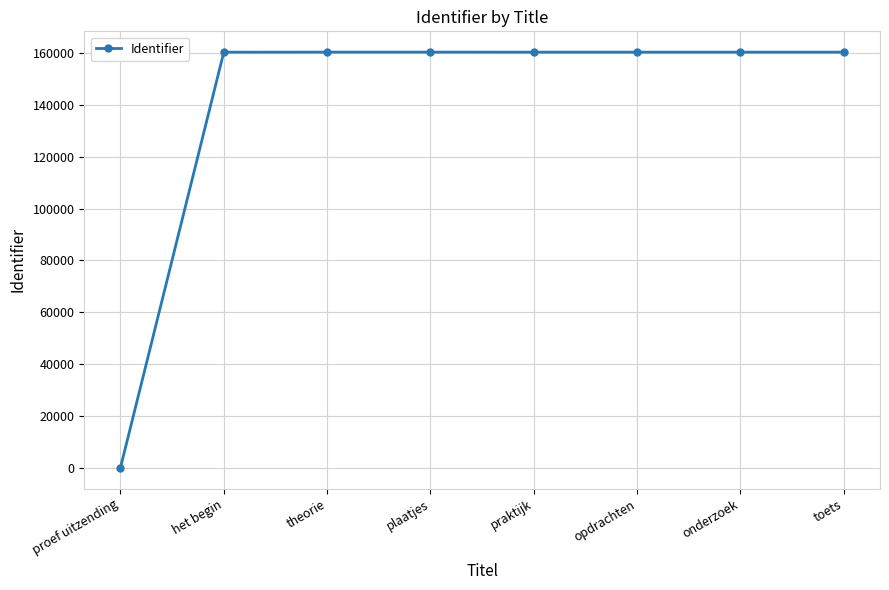

What position from the right is onderzoek?

2